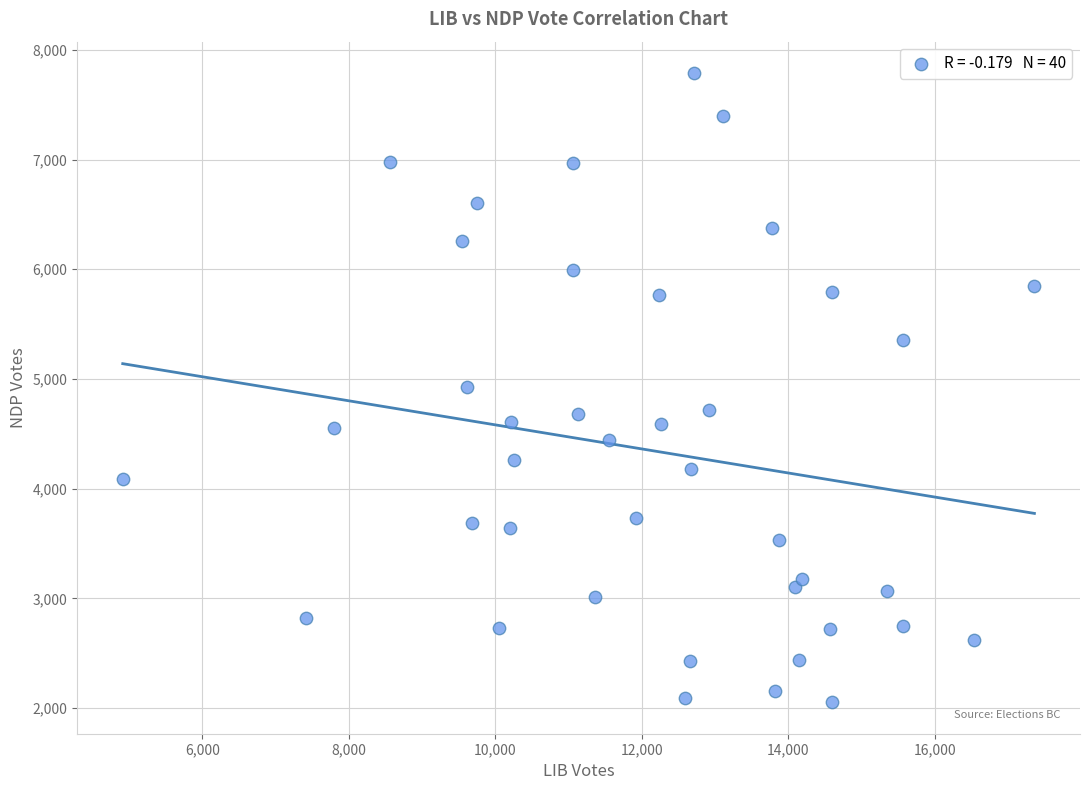

What is the range of X values (max minus min)?

12441